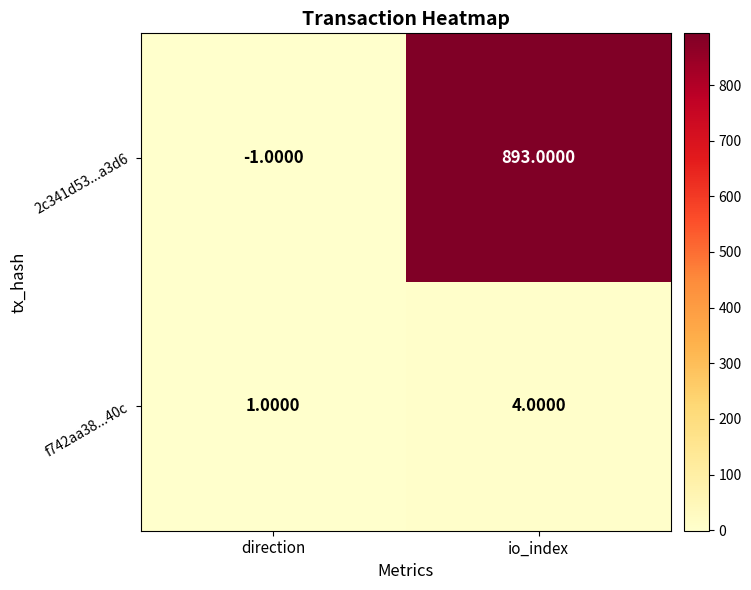

Between direction and io_index, which series saw the biggest shift?

2c341d53...a3d6